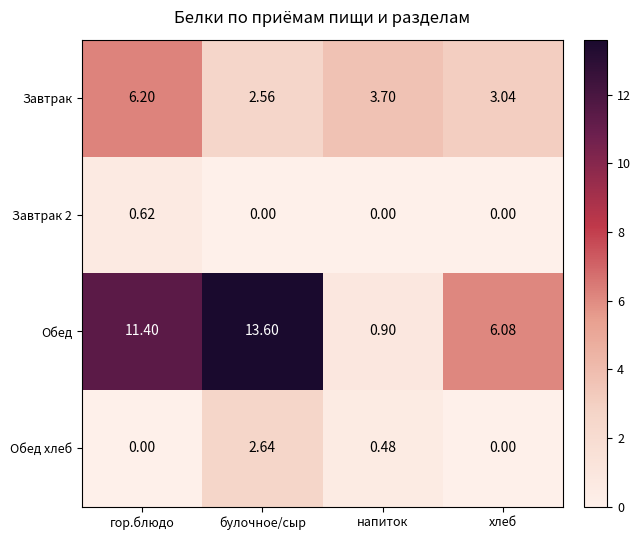

Between булочное/сыр and хлеб, which series saw the biggest shift?

Обед